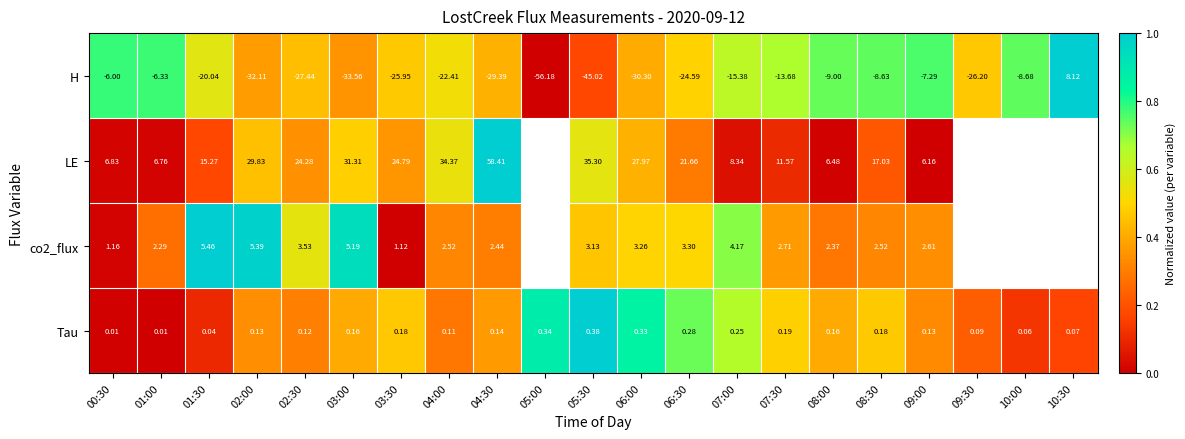

Which label corresponds to the largest value in the chart?

10:30